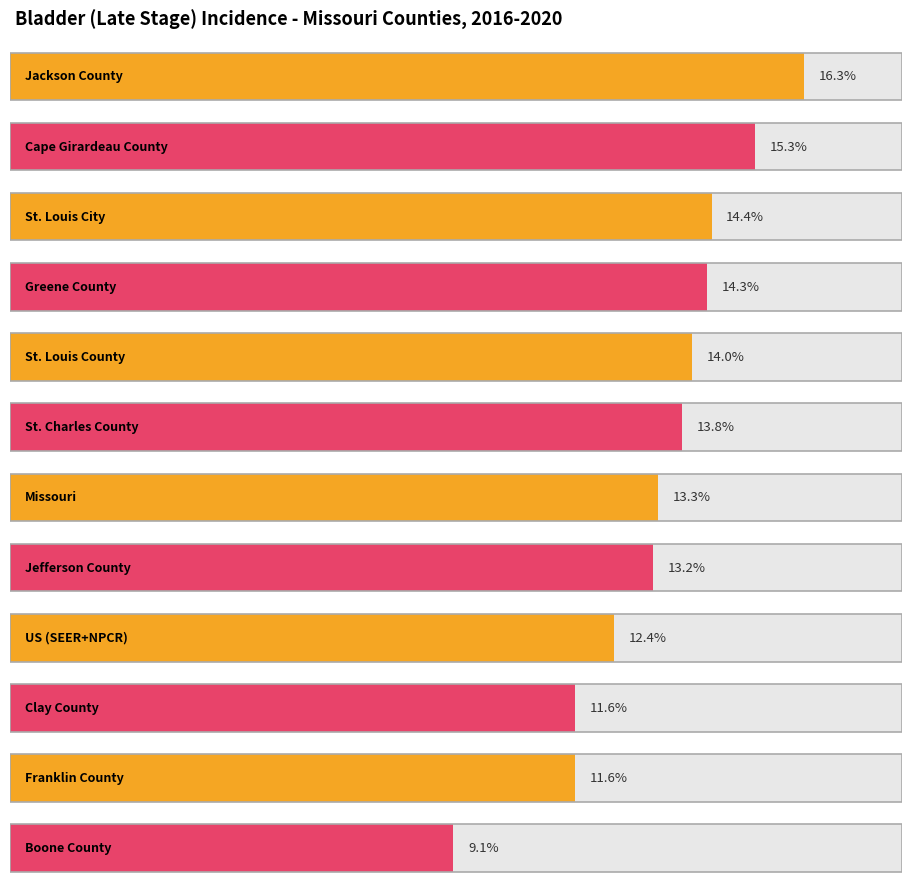

Reading right to left, transcribe all the data shown in this chart.

9.1	11.6	11.6	12.4	13.2	13.3	13.8	14.0	14.3	14.4	15.3	16.3